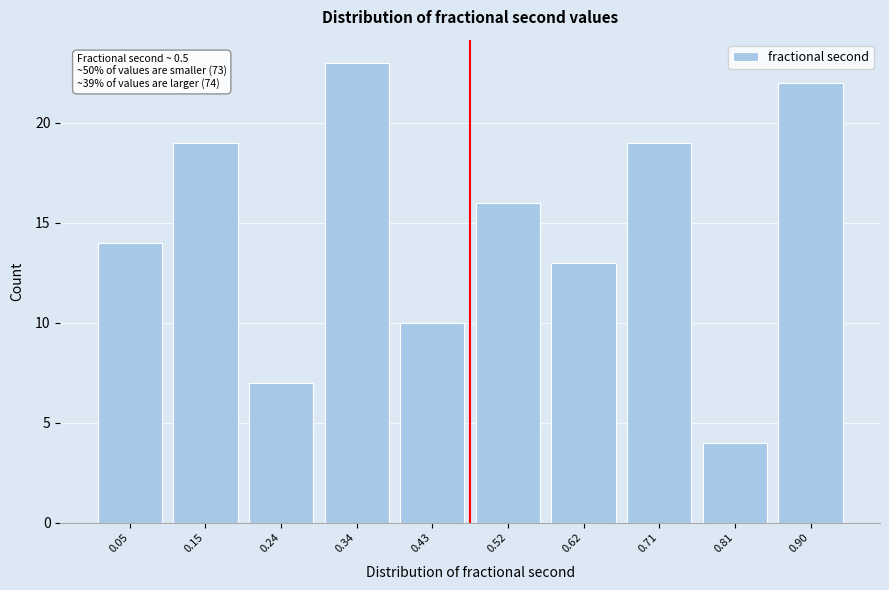

Reading left to right, extract all data points from this chart.

0.05=14	0.15=19	0.24=7	0.34=23	0.43=10	0.52=16	0.62=13	0.71=19	0.81=4	0.90=22